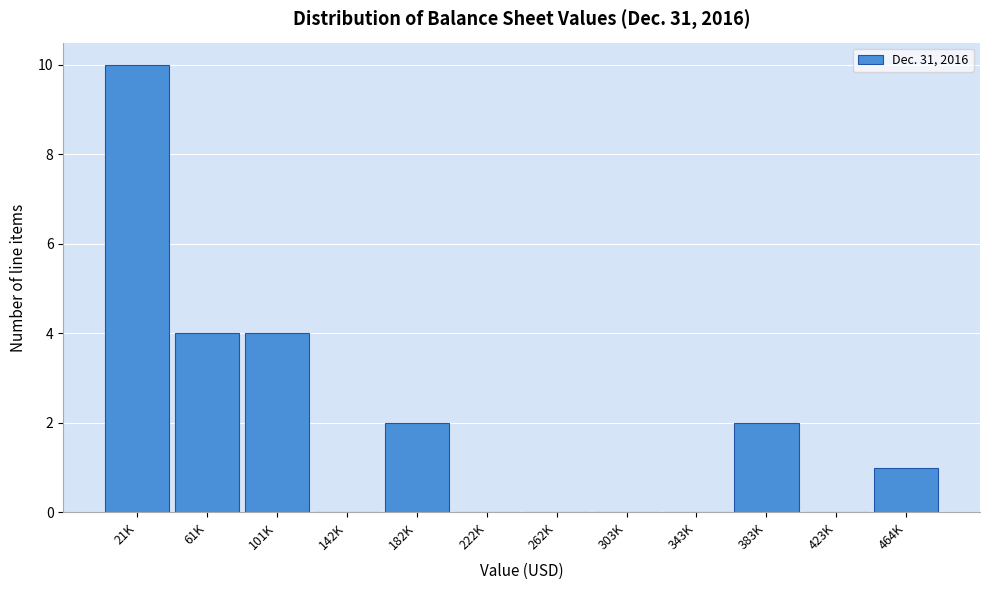

Reading left to right, extract all data points from this chart.

21K=10	61K=4	101K=4	142K=0	182K=2	222K=0	262K=0	303K=0	343K=0	383K=2	423K=0	464K=1